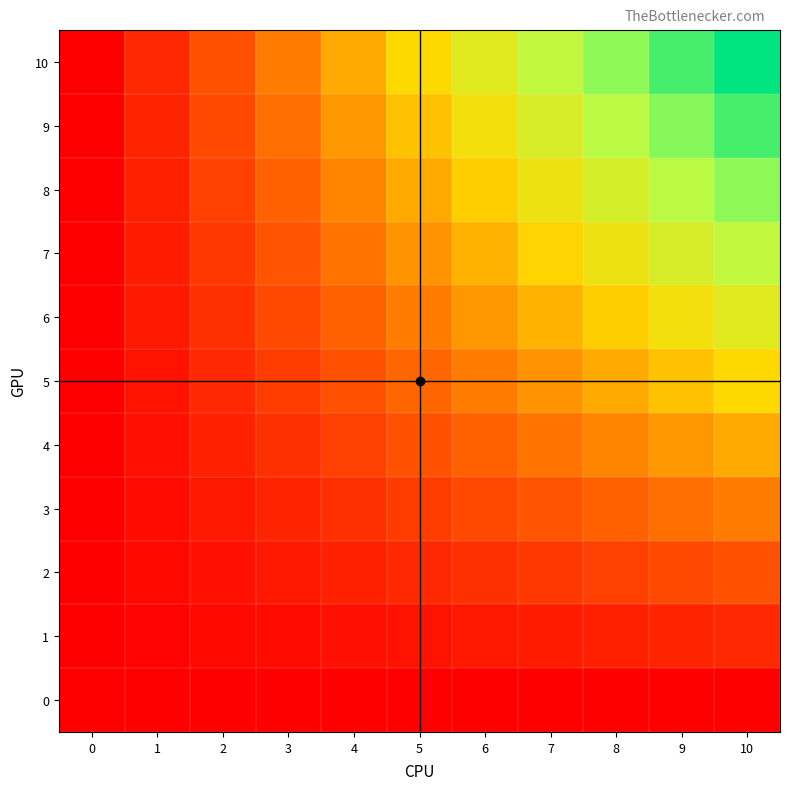

How many distinct data groups are displayed?

11